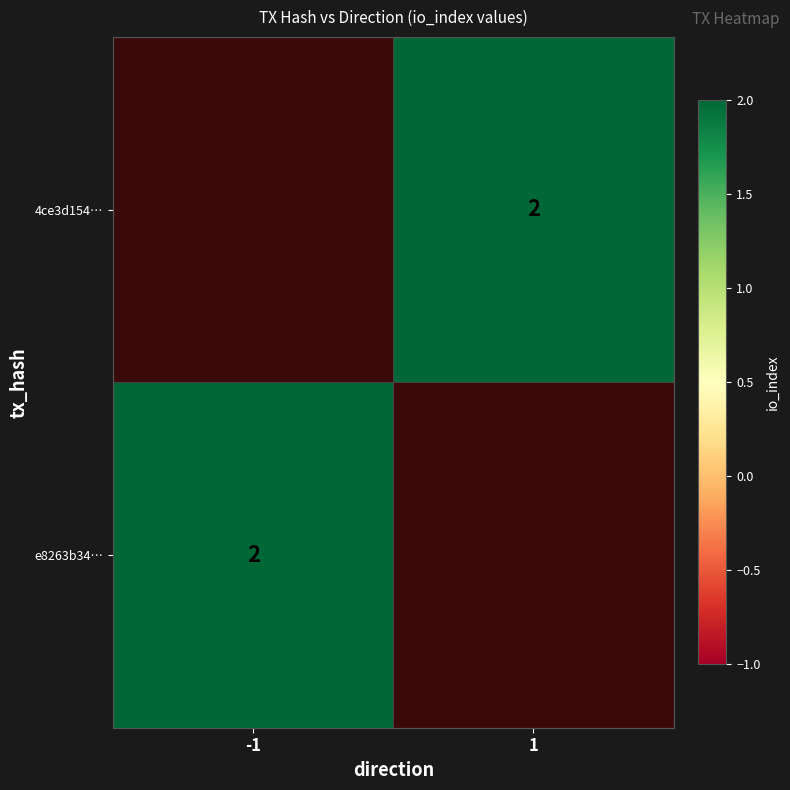

The e8263b34… series shows 2 at -1. True or false?

True